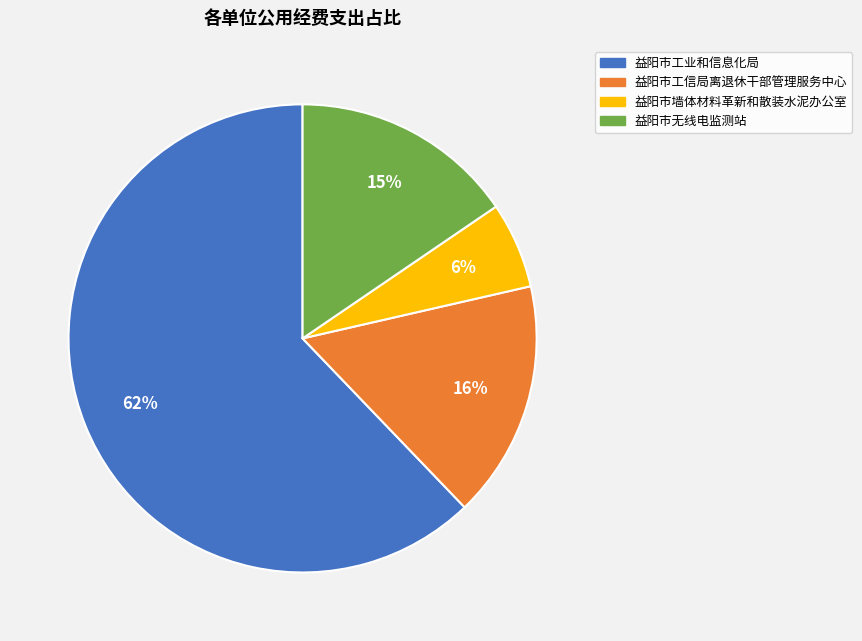

Count the number of slices in the pie.

4